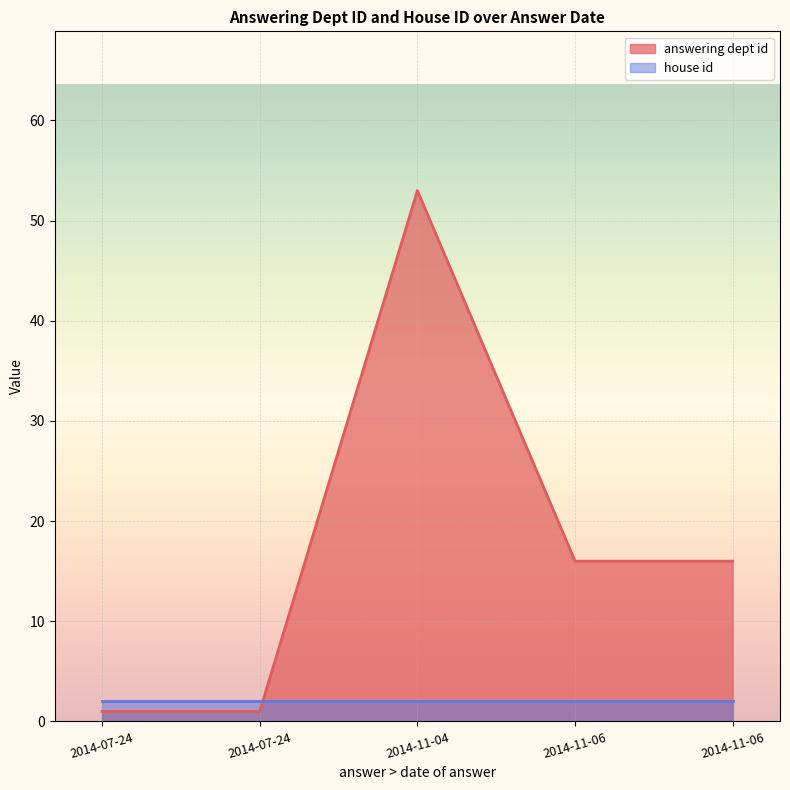

What is the difference between the maximum and minimum values in the answering dept id series?

52